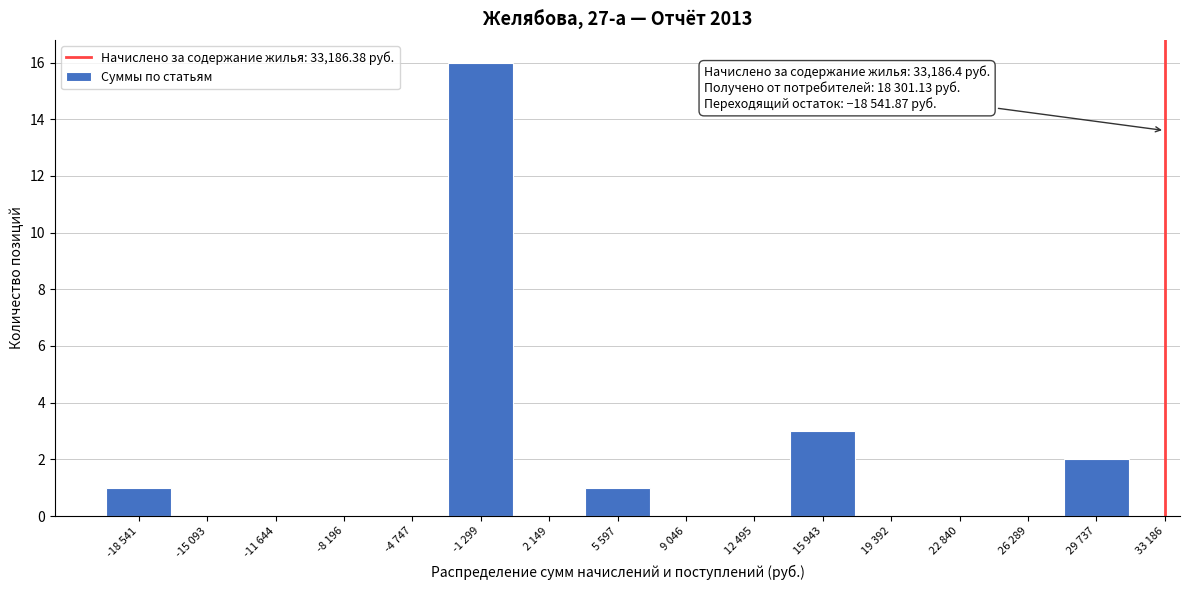

Reading left to right, extract all data points from this chart.

-18 541=1	-15 093=0	-11 644=0	-8 196=0	-4 747=0	-1 299=16	2 149=0	5 597=1	9 046=0	12 495=0	15 943=3	19 392=0	22 840=0	26 289=0	29 737=2